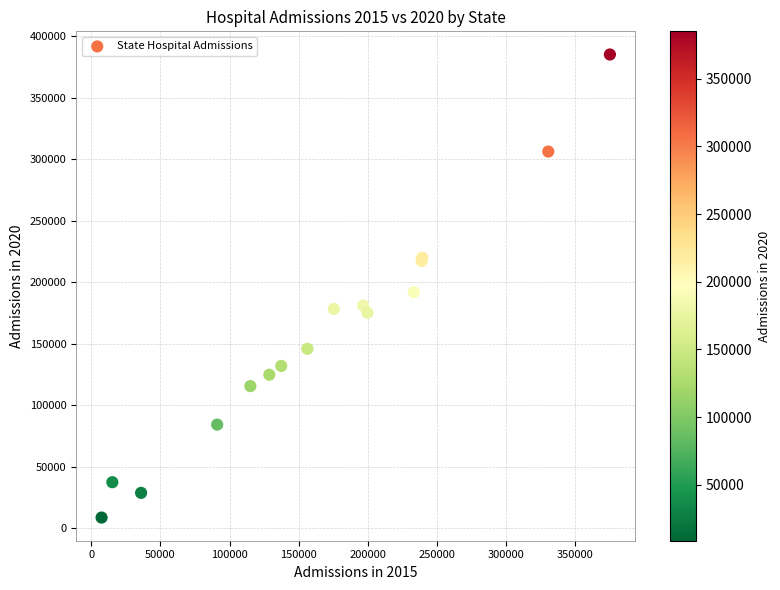

What Y value in the scatter plot is closest to 196861?

191856